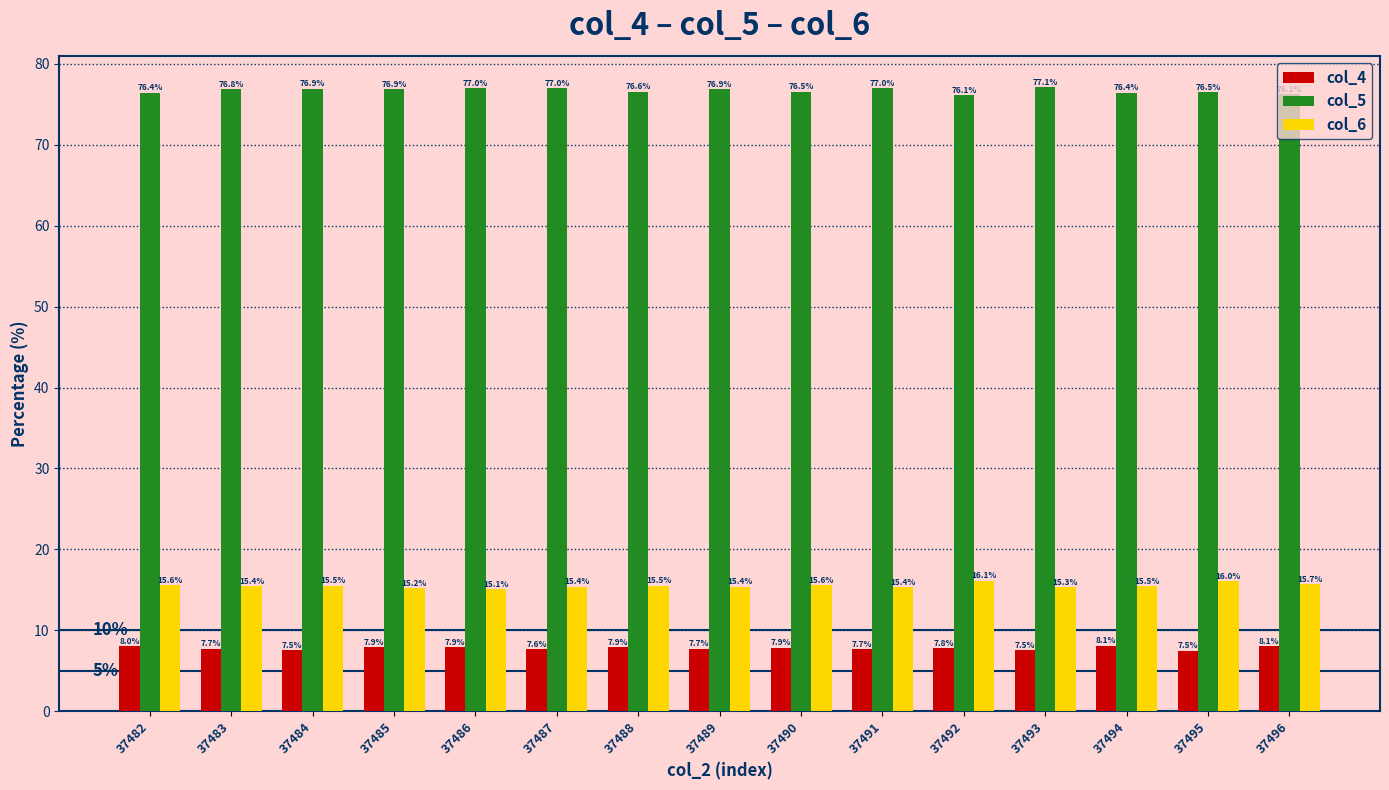

What is the total value across all series at 37484?

100.0